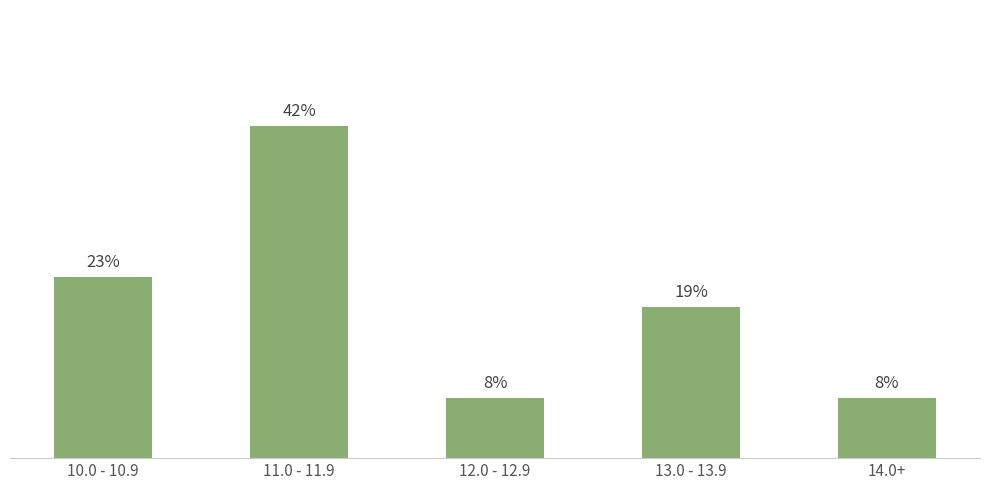

Approximately how many times larger is the value at 13.0 - 13.9 compared to 11.0 - 11.9?

0.5